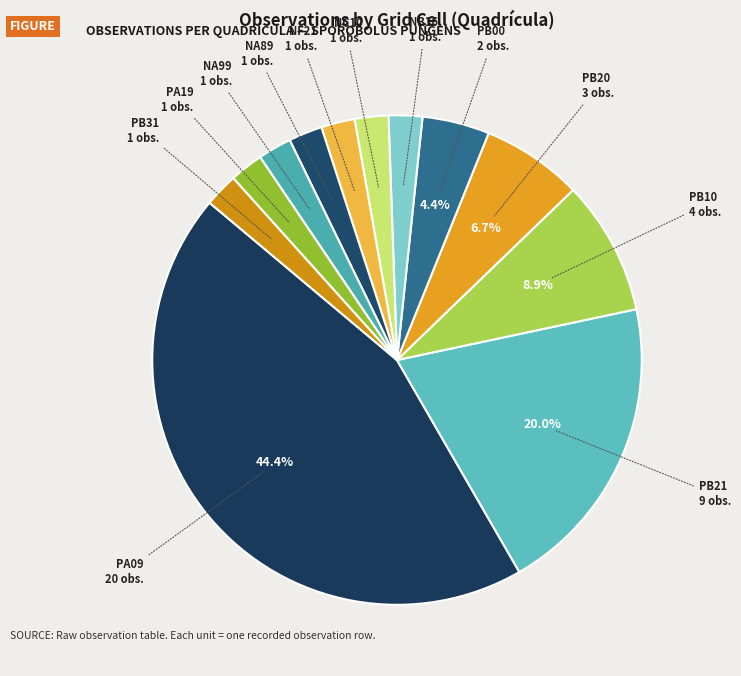

What portion of the pie excludes PB00?

95.6%